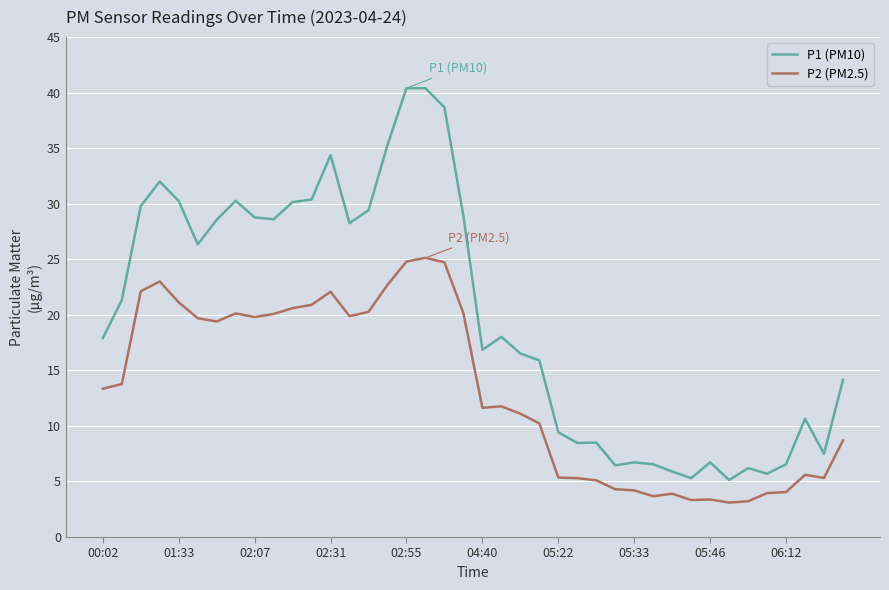

True or false: P2 (PM2.5) and P1 (PM10) cross at least once.

False